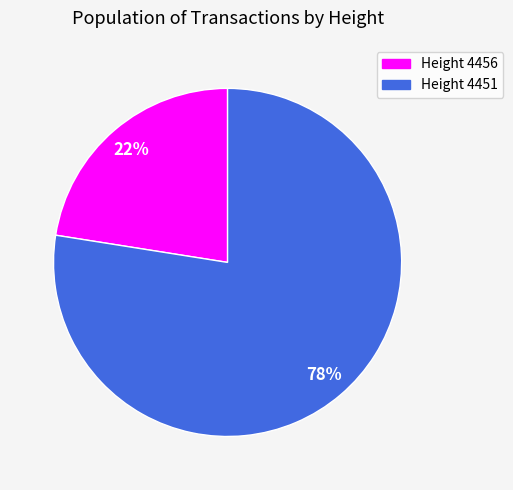

To the nearest percent, what is the average slice percentage?

50%